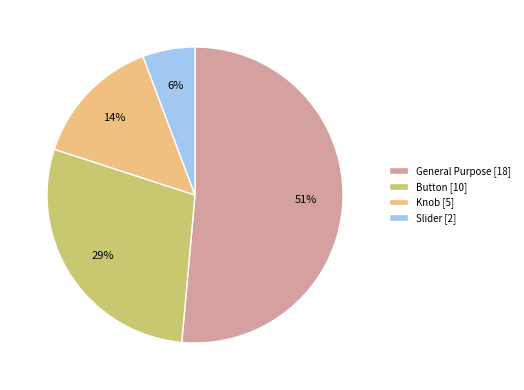

The Button [10] slice represents 29% of the pie. True or false?

True